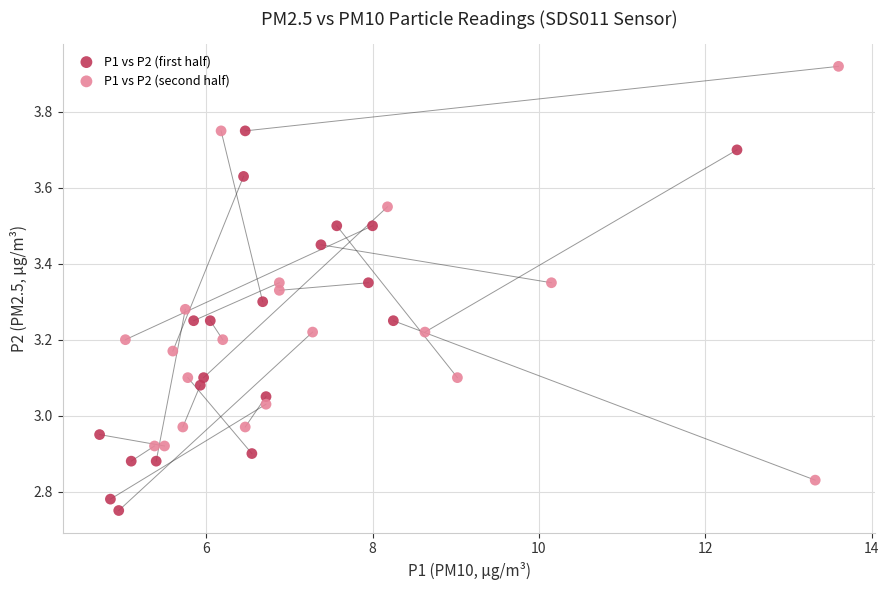

What are all the series names shown in the legend?

P1 vs P2 (first half), P1 vs P2 (second half)